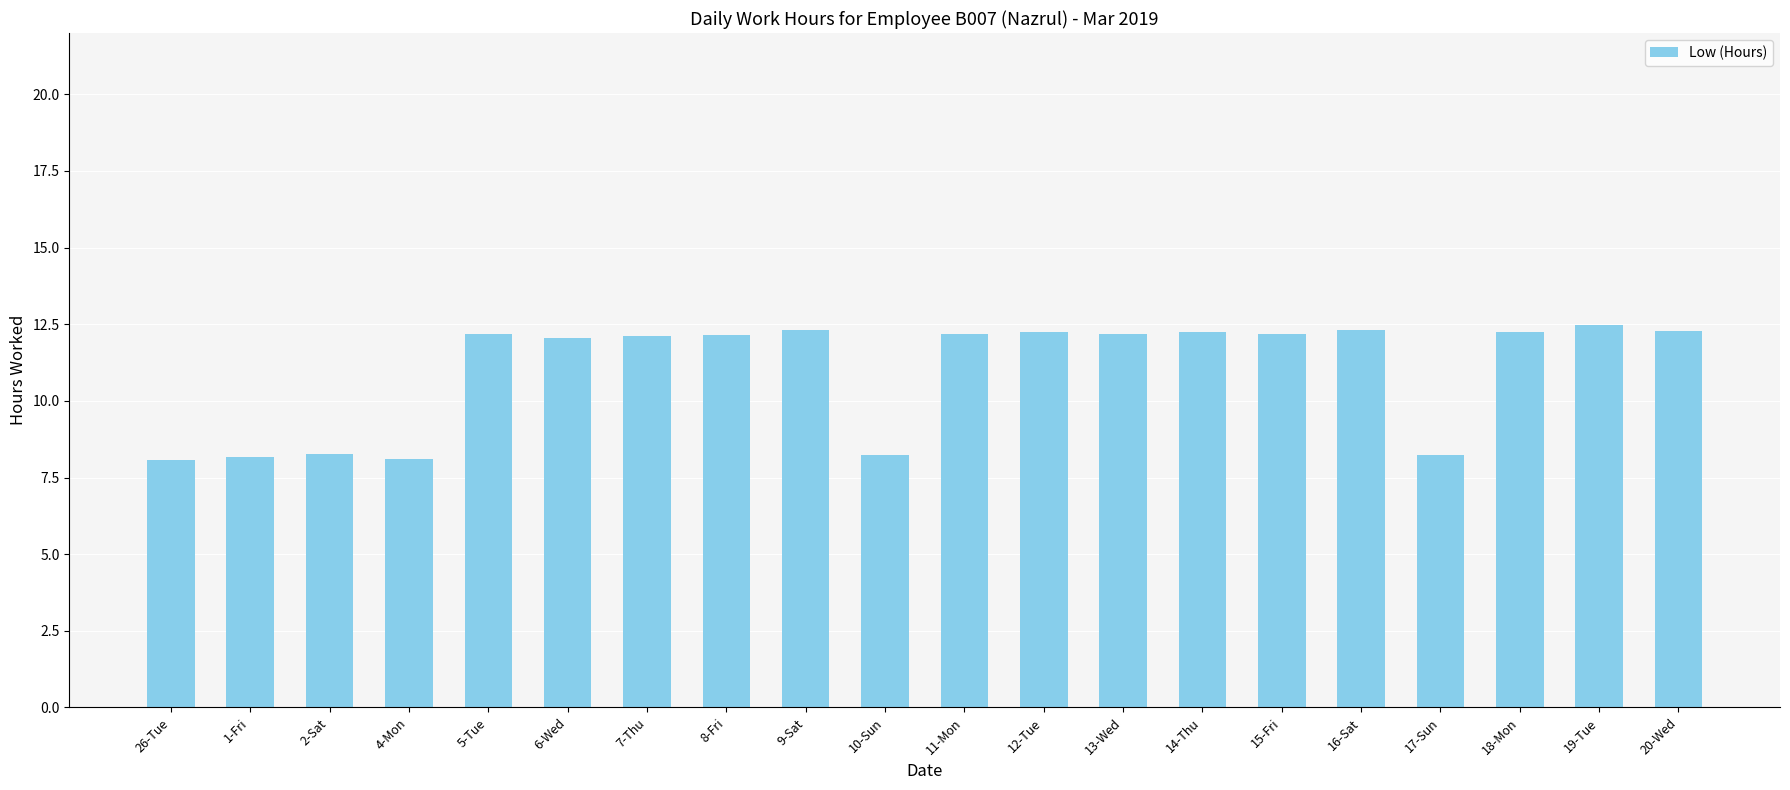

What is the ratio of the value at 14-Thu to the value at 1-Fri?

1.5